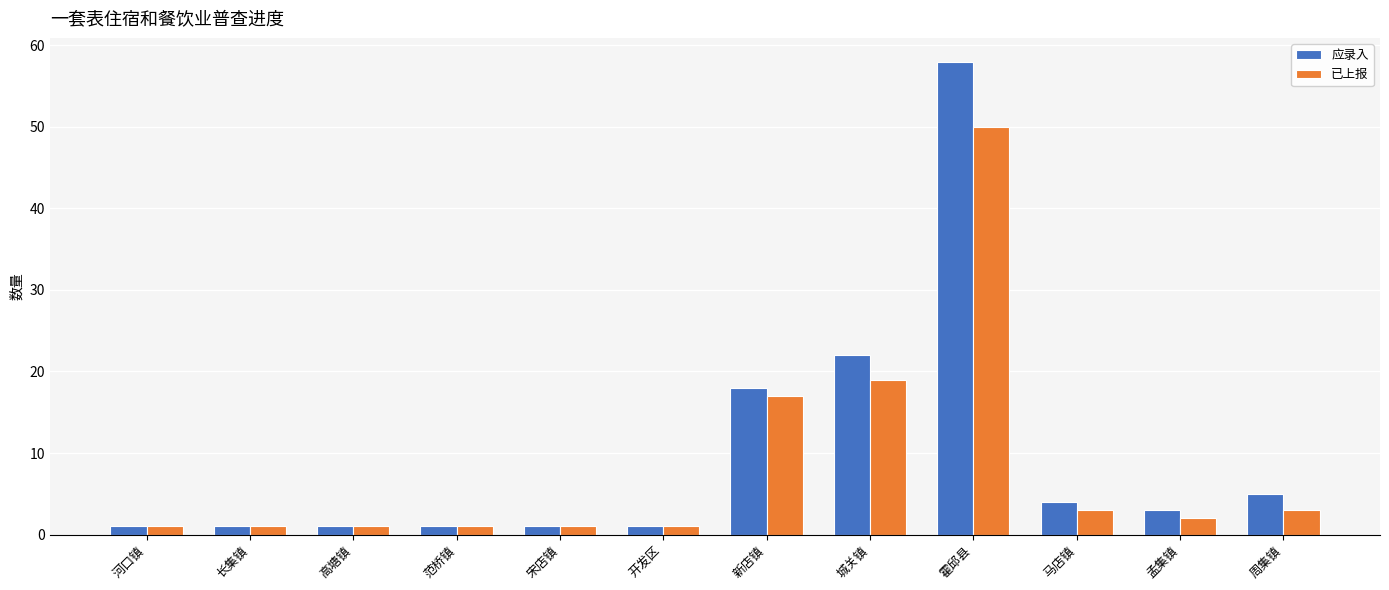

What are all the series names shown in the legend?

应录入, 已上报